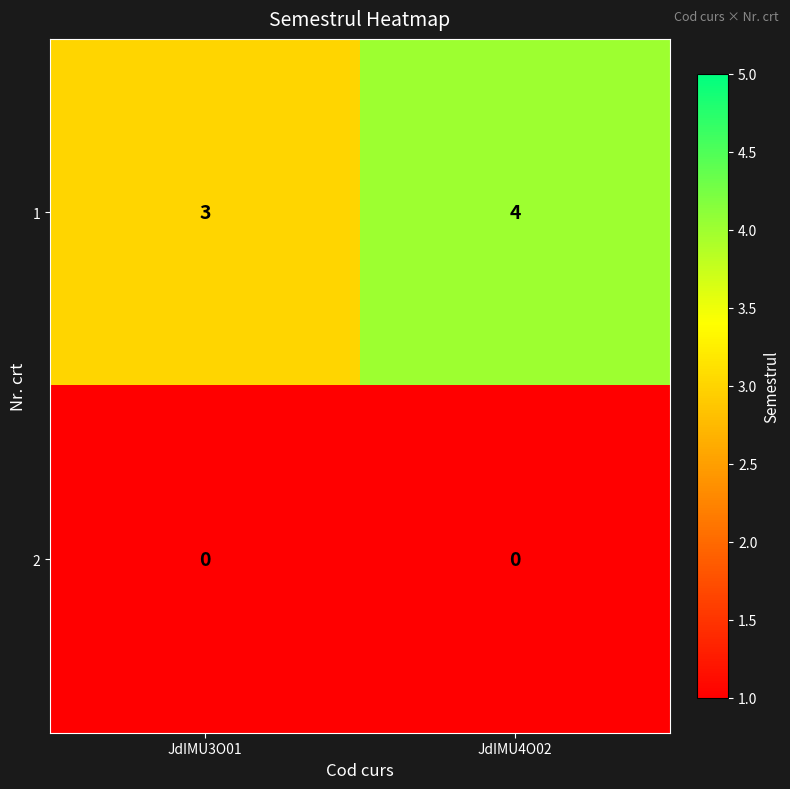

What is the sum of all 1 values?

7